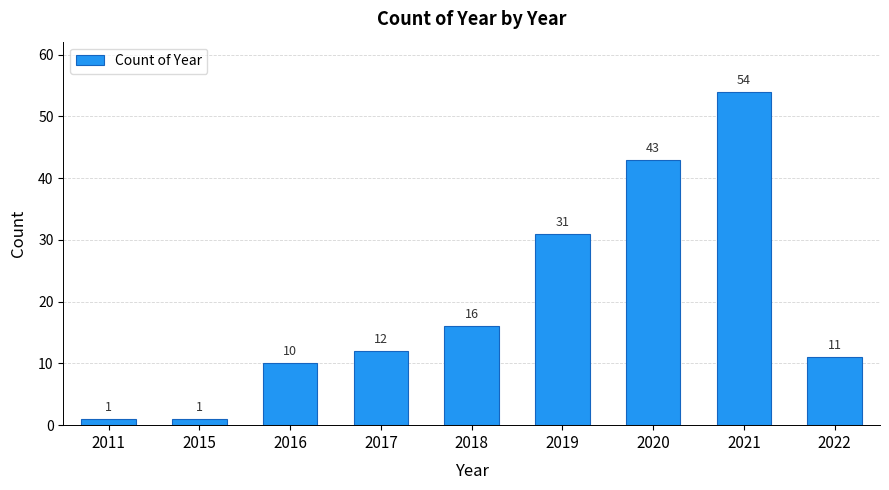

Reading left to right, what are all the values shown in this chart?

1	1	10	12	16	31	43	54	11